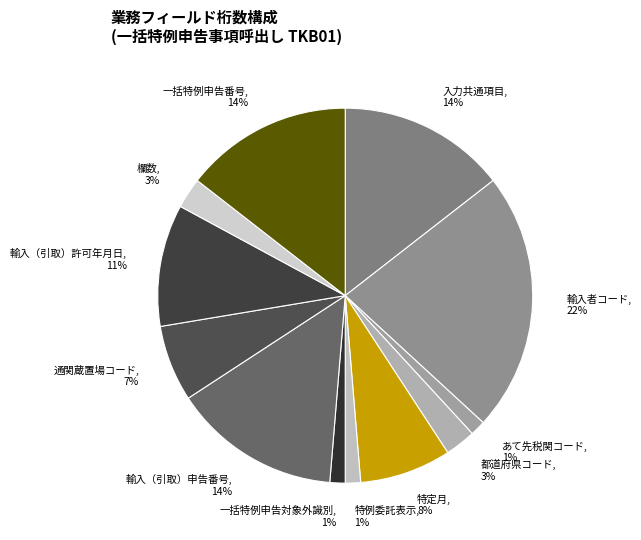

Approximately how many times larger is the value at 一括特例申告対象外識別 compared to 入力共通項目?

0.1